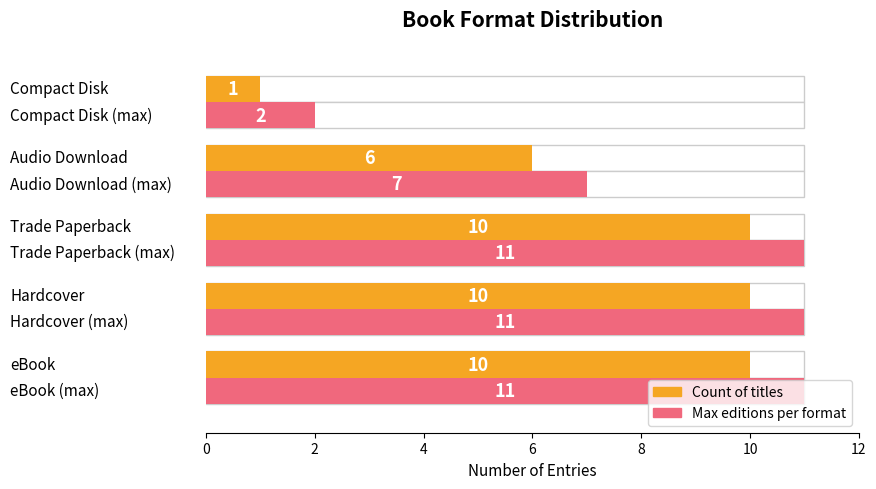

How many bars are there in total?

10